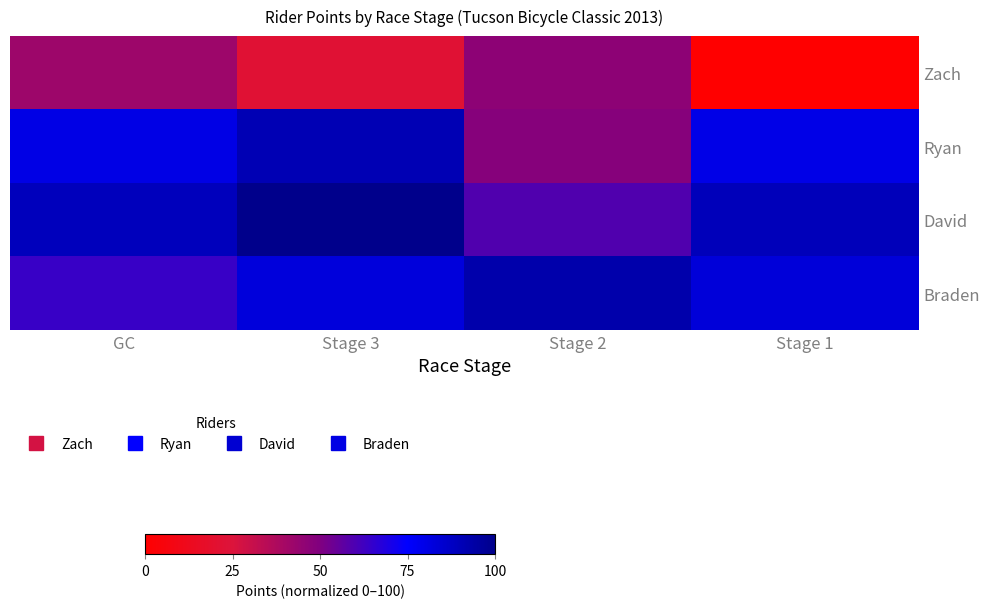

Reading left to right, what are all the values shown in this chart?

Zach: GC=41.9	Stage 3=22.1	Stage 2=46.5	Stage 1=0.0
Ryan: GC=80.3	Stage 3=91.0	Stage 2=48.4	Stage 1=80.0
David: GC=89.3	Stage 3=100.0	Stage 2=59.1	Stage 1=89.5
Braden: GC=63.8	Stage 3=82.5	Stage 2=92.9	Stage 1=83.0